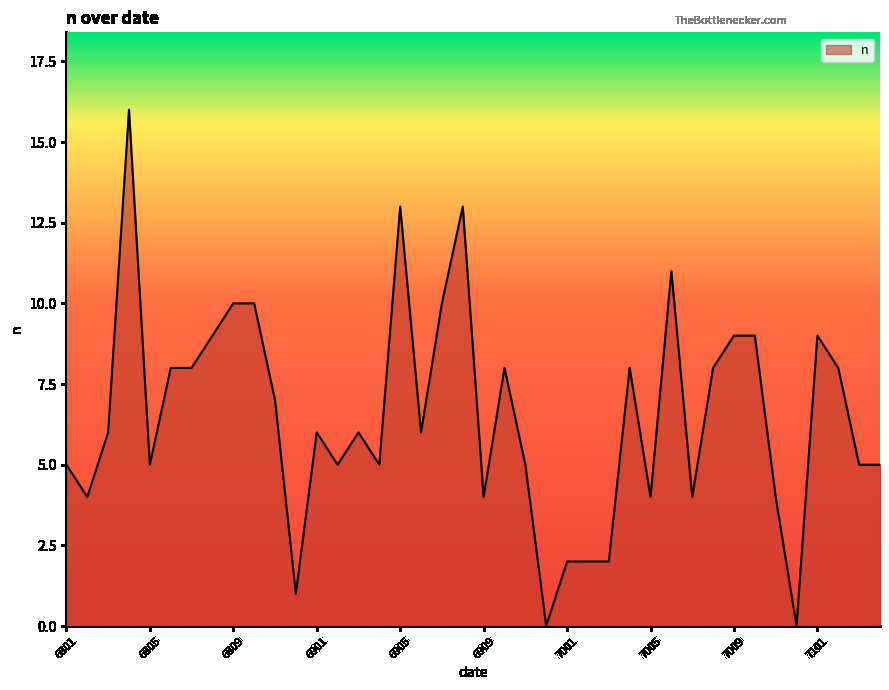

What is the difference between the maximum and minimum values?

16